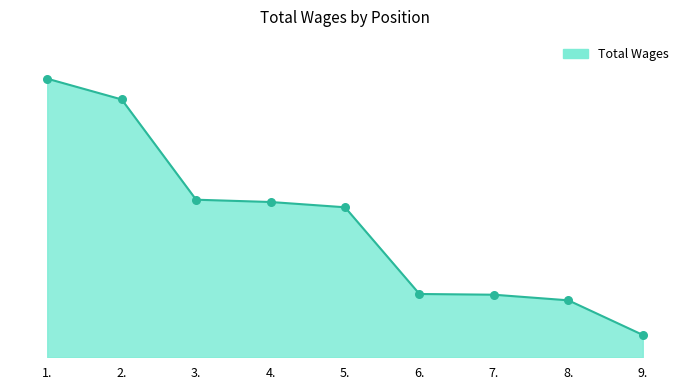

Approximately how many times larger is the value at 8. compared to 6.?

0.9